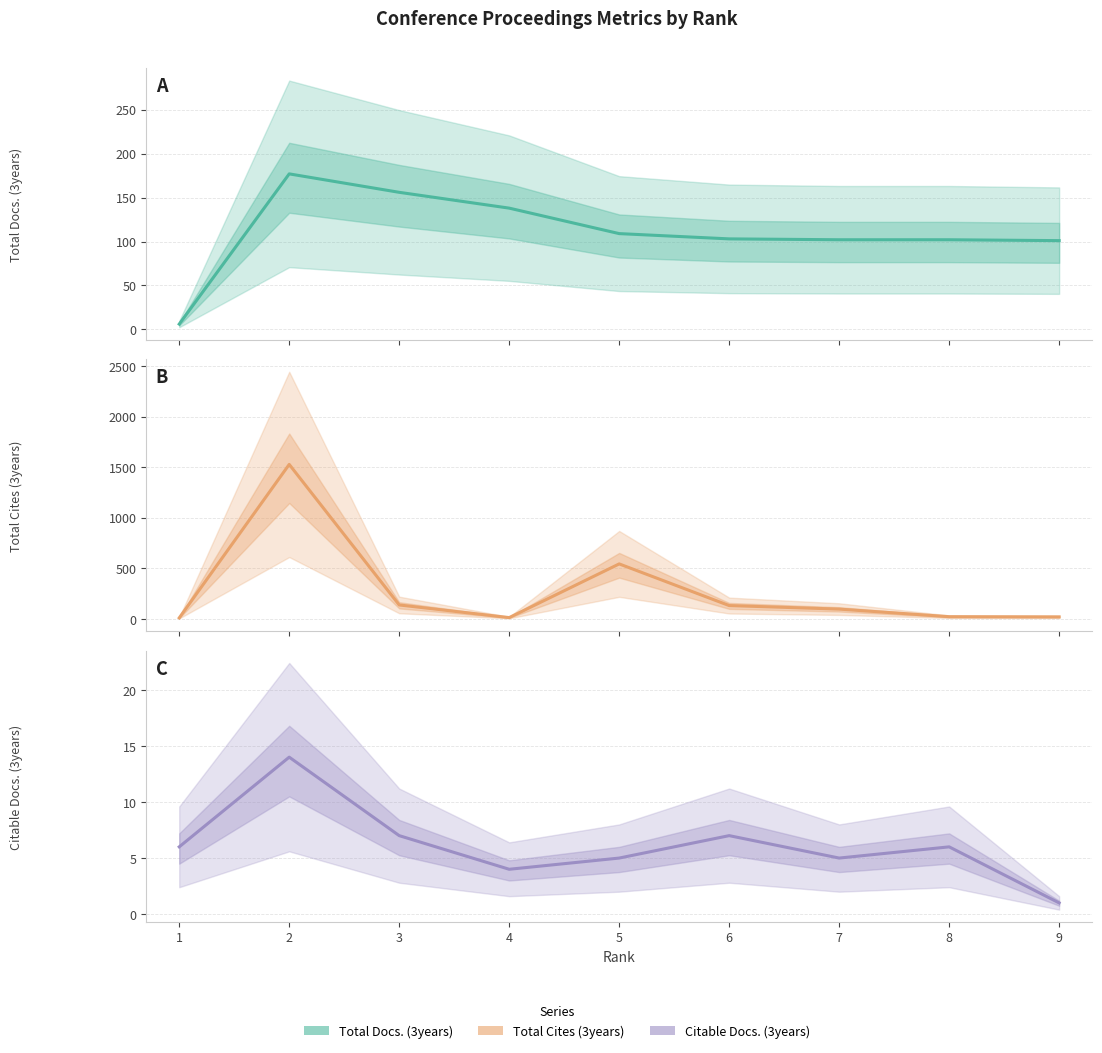

Rank the categories by Total Docs. (3years) value from highest to lowest.

2, 3, 4, 5, 6, 7, 8, 9, 1